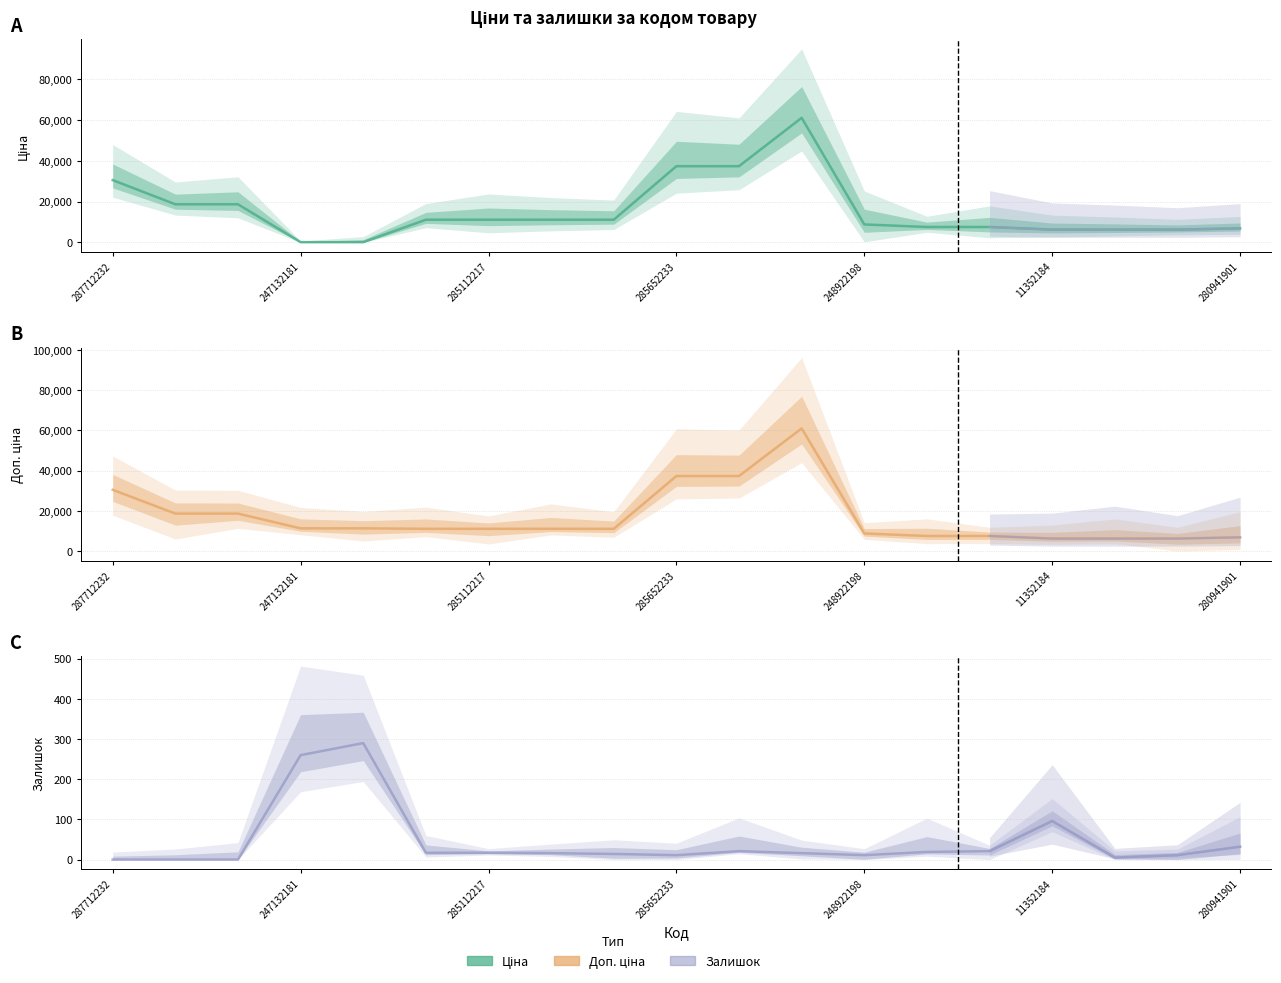

True or false: Залишок has a value of 16.0 at 11.

True